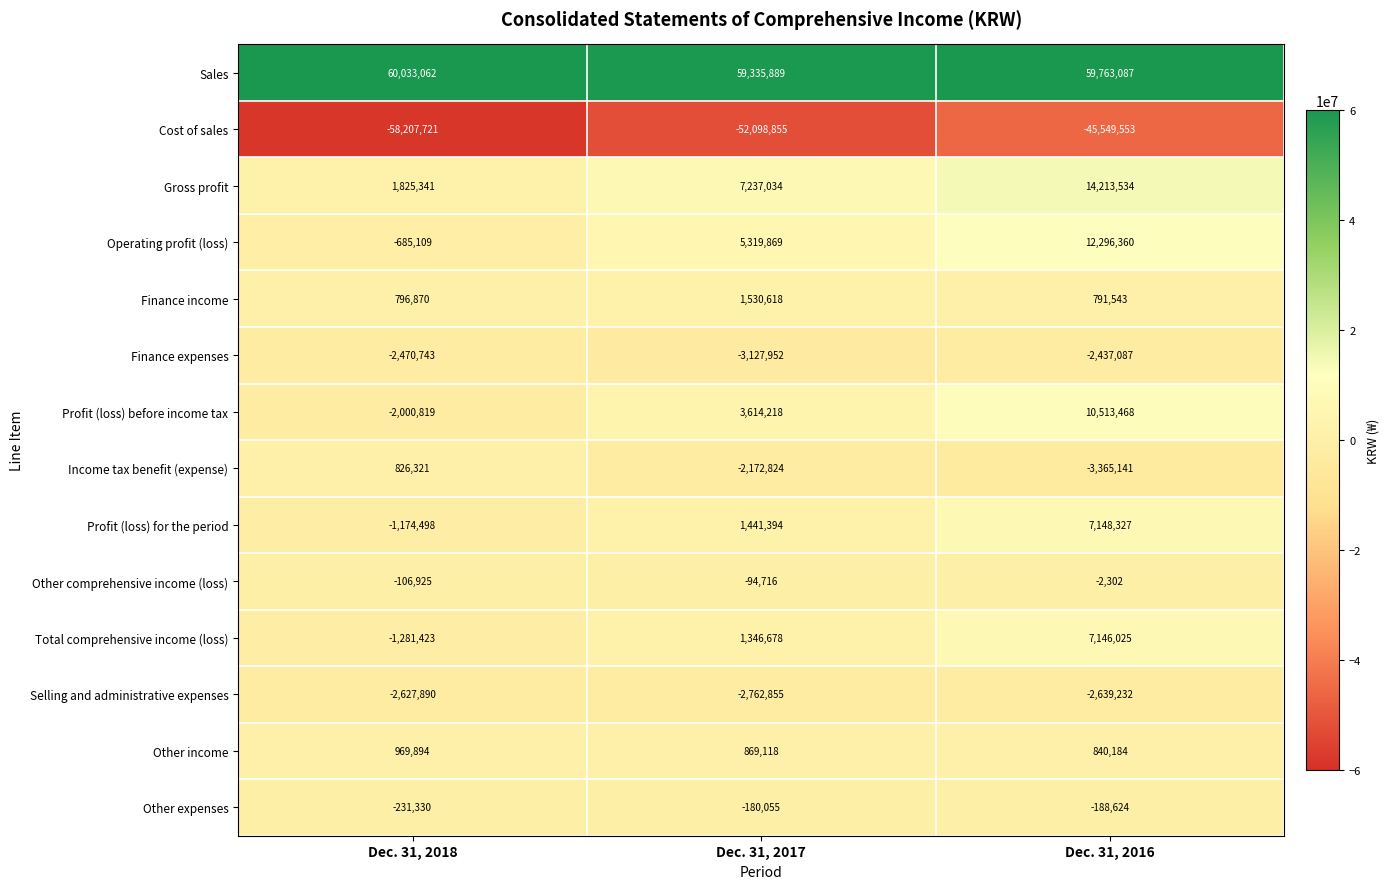

The value of Cost of sales at Dec. 31, 2017 is -52098855. True or false?

True